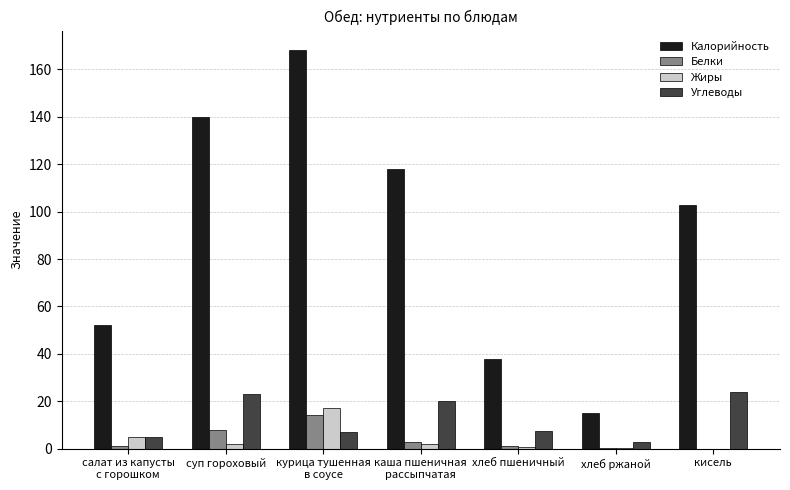

Are the bars horizontal?

No